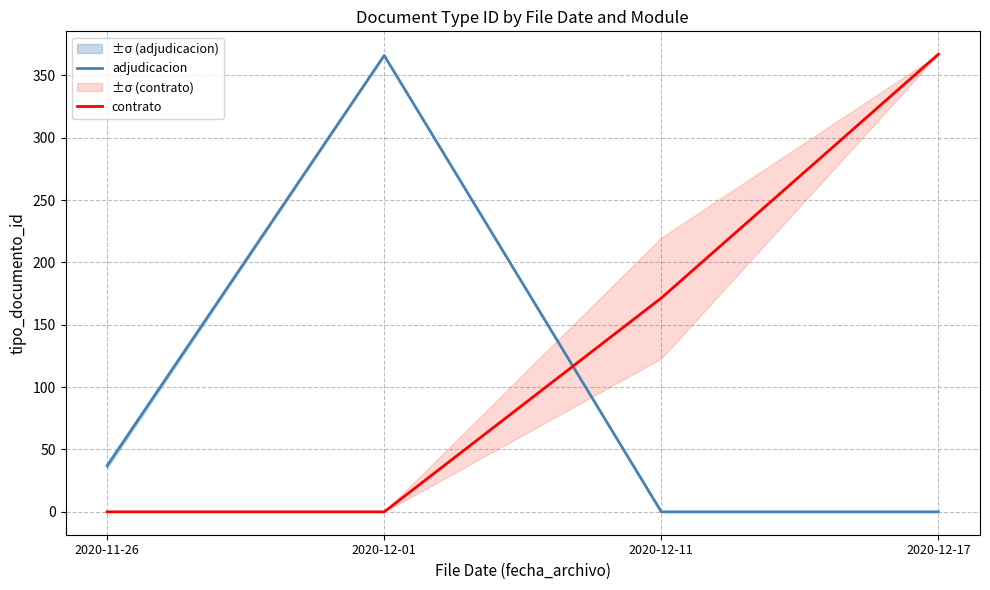

In adjudicacion, how many points are higher than both neighbors (excluding endpoints)?

1